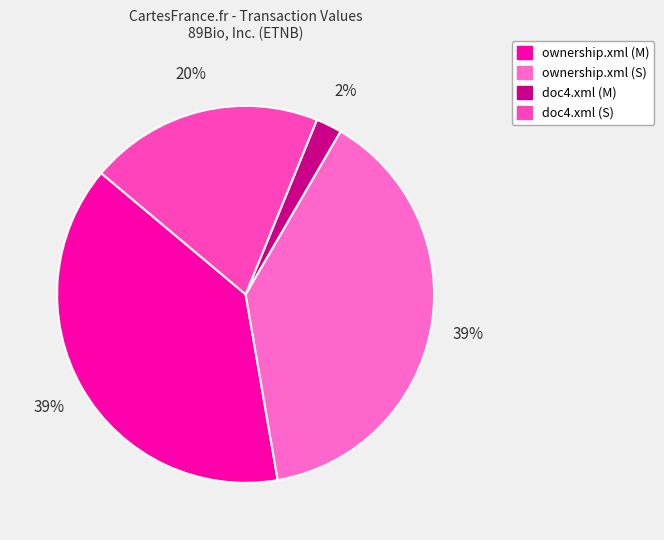

Rank the categories by value from highest to lowest.

ownership.xml (S), ownership.xml (M), doc4.xml (S), doc4.xml (M)